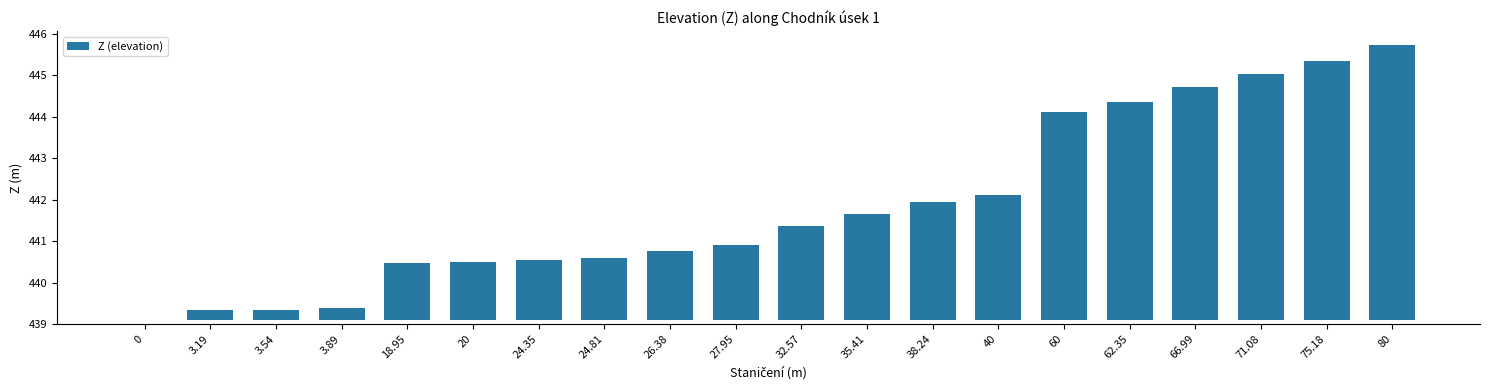

Rank the categories by value from lowest to highest.

0, 3.19, 3.54, 3.89, 18.95, 20, 24.35, 24.81, 26.38, 27.95, 32.57, 35.41, 38.24, 40, 60, 62.35, 66.99, 71.08, 75.18, 80